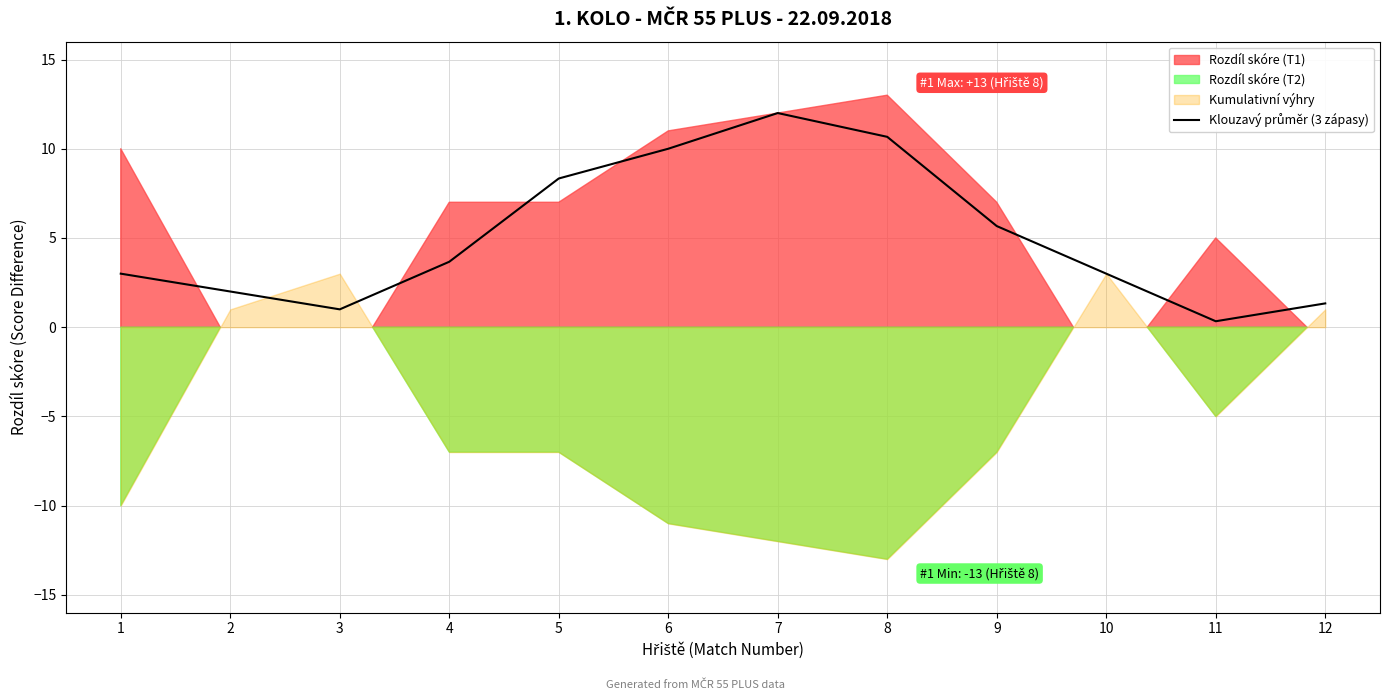

List the labels in order of value, smallest first.

11, 3, 12, 2, 1, 10, 4, 9, 5, 6, 8, 7